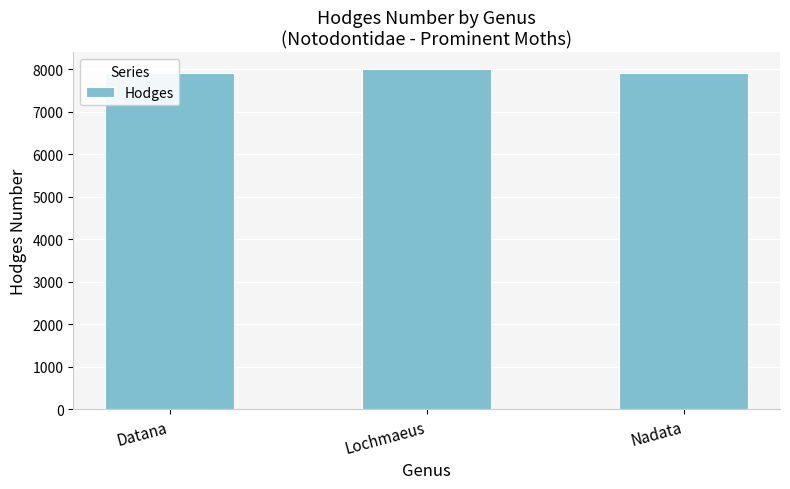

Count the values in the range 7904 to 7999.

3